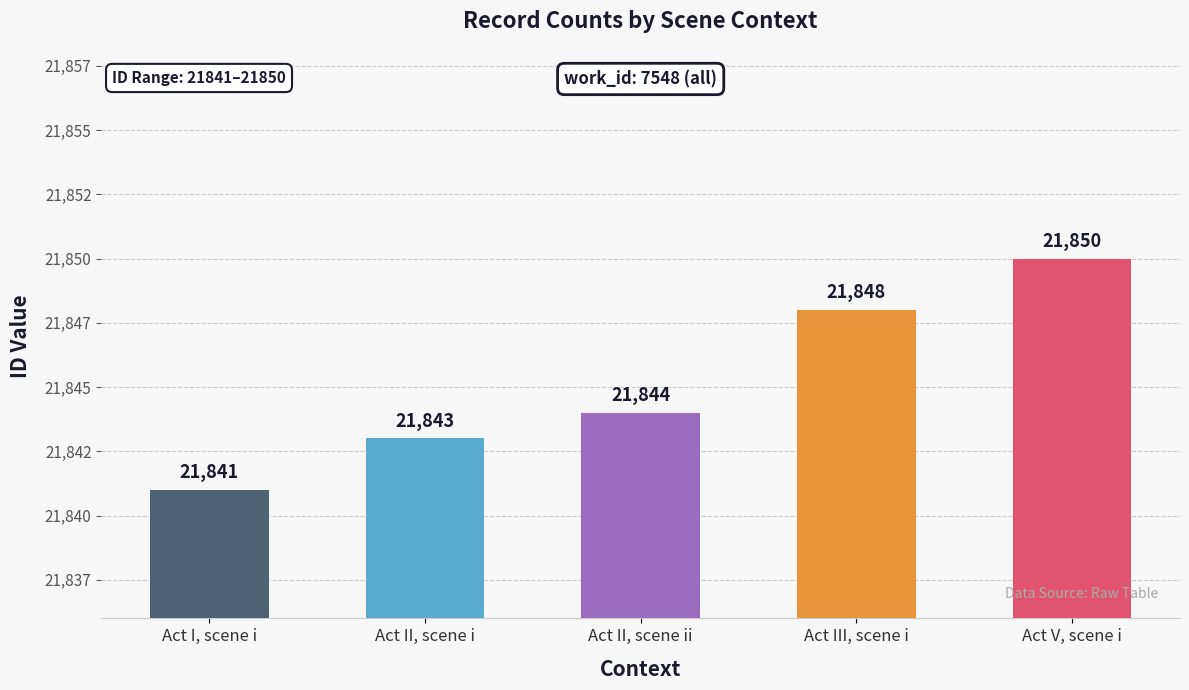

List the labels in order of value, largest first.

Act V, scene i, Act III, scene i, Act II, scene ii, Act II, scene i, Act I, scene i